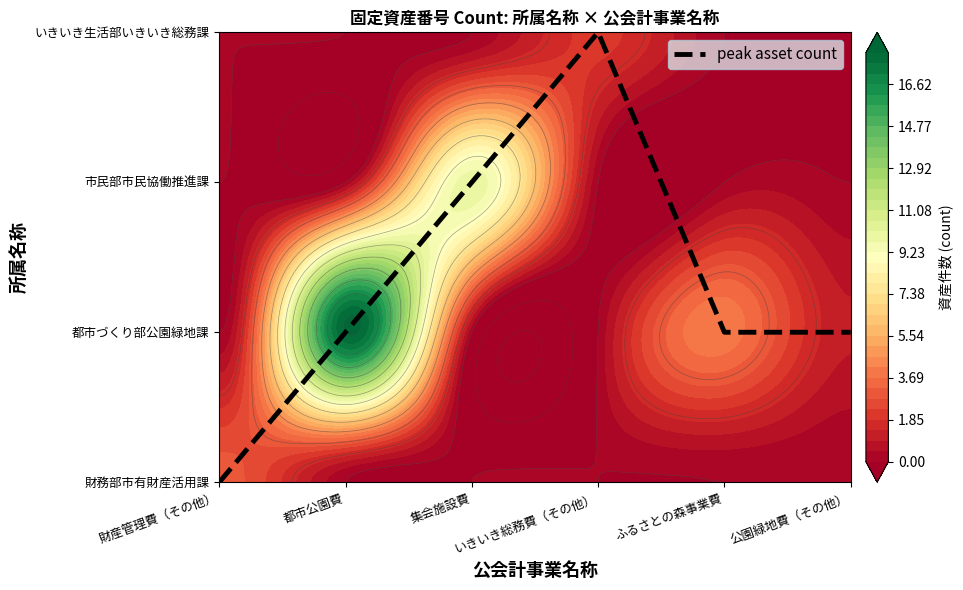

What is the difference between the values at 集会施設費 and いきいき総務費（その他）?

1